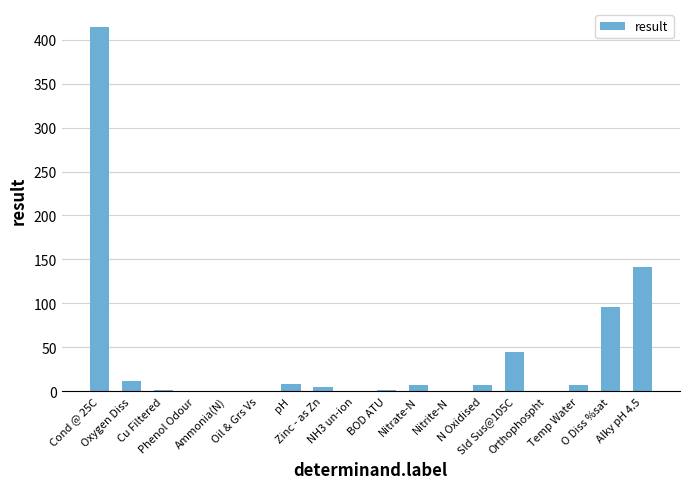

What is the maximum value shown in the chart?

414.0